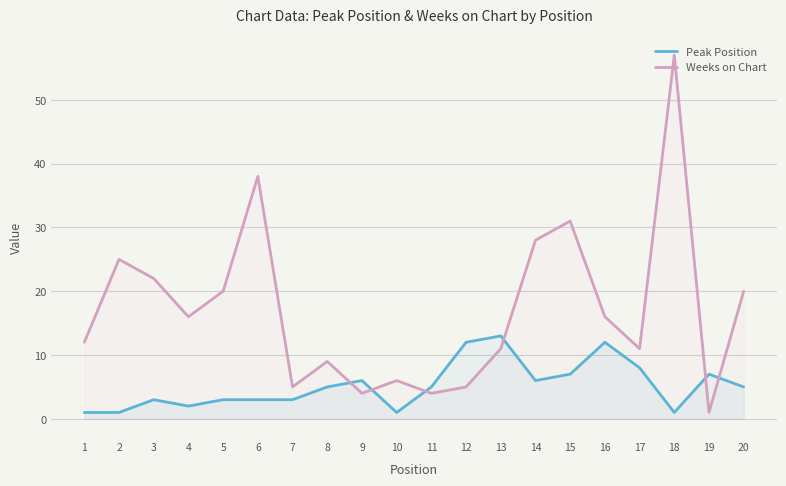

What is the value of the Weeks on Chart point at the 3rd from the left?

22